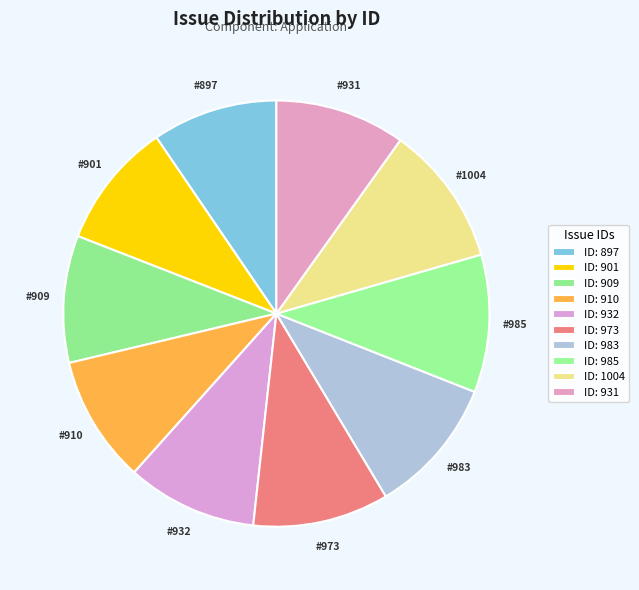

Count the number of slices in the pie.

10